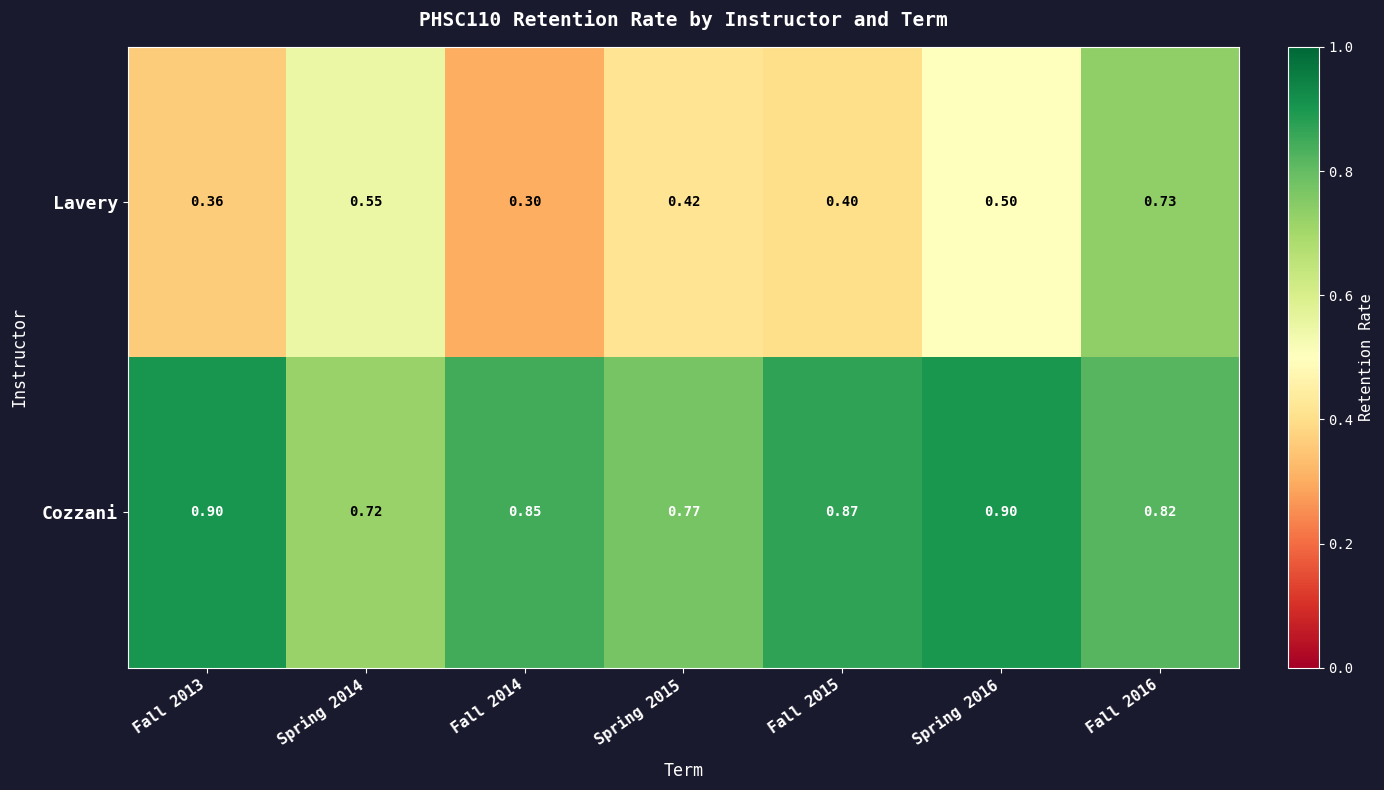

Rank the series by their average value, from lowest to highest.

Lavery, Cozzani